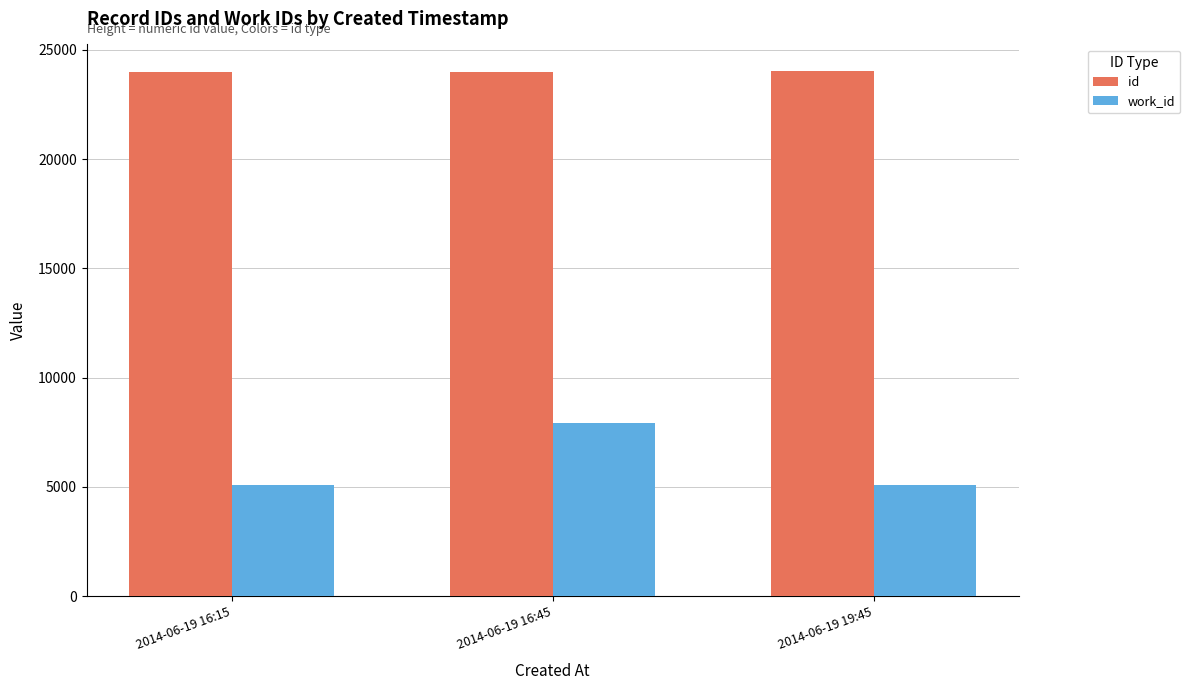

Rank the series at 2014-06-19 16:15 from lowest to highest value.

work_id, id